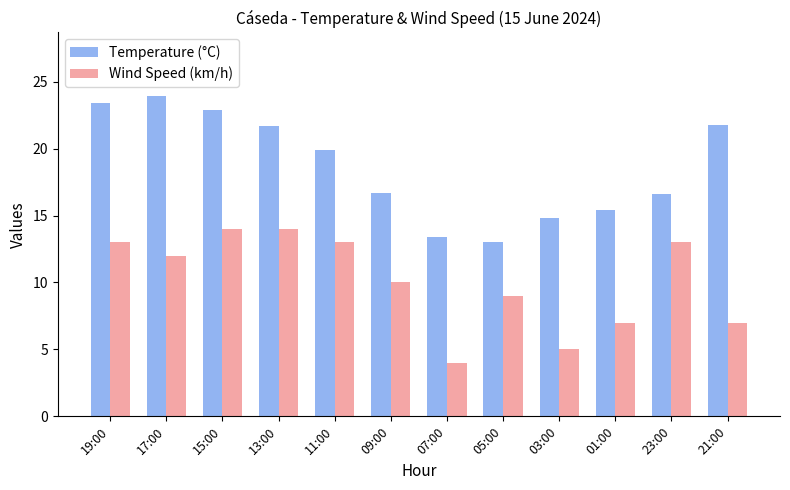

What are all the series names shown in the legend?

Temperature (°C), Wind Speed (km/h)